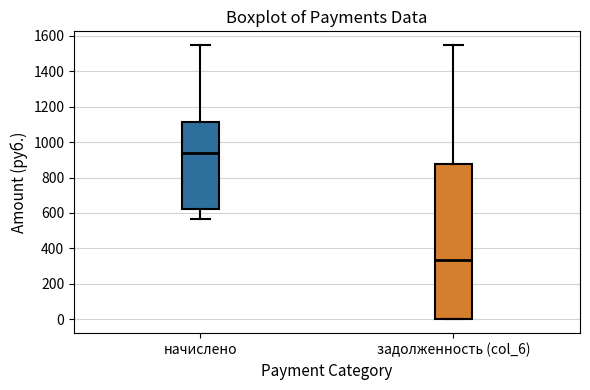

Where is the upper edge of the box for задолженность (col_6) on the y-axis? The values are not printed on the chart, so give them approximately, as read against the axis.

880